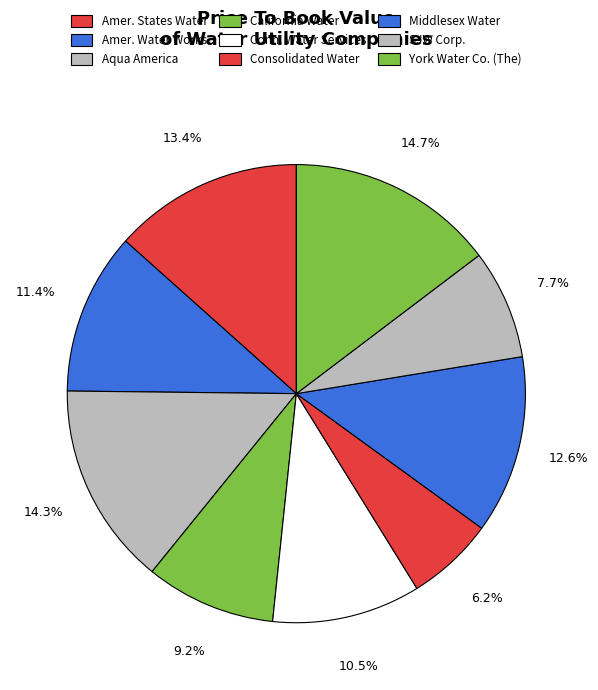

Count the number of slices in the pie.

9